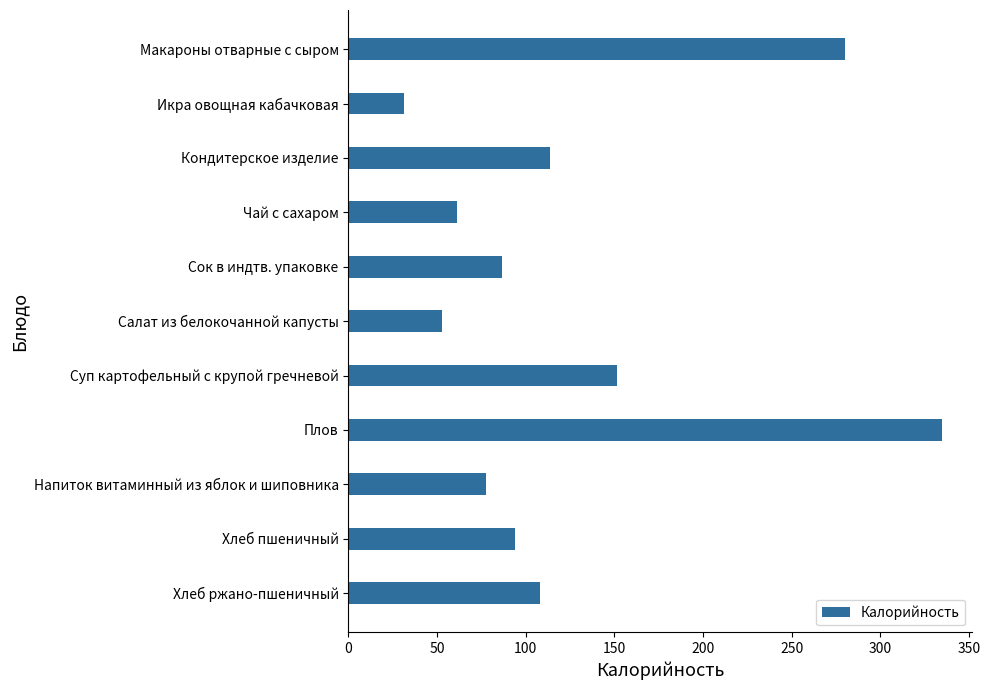

Rank the categories by value from highest to lowest.

Плов, Макароны отварные с сыром, Суп картофельный с крупой гречневой, Кондитерское изделие, Хлеб ржано-пшеничный, Хлеб пшеничный, Сок в индтв. упаковке, Напиток витаминный из яблок и шиповника, Чай с сахаром, Салат из белокочанной капусты, Икра овощная кабачковая